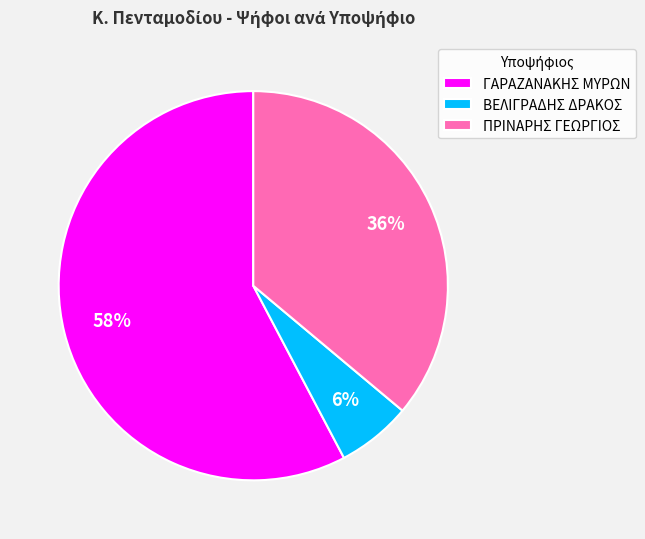

To the nearest percent, what is the average slice percentage?

33%